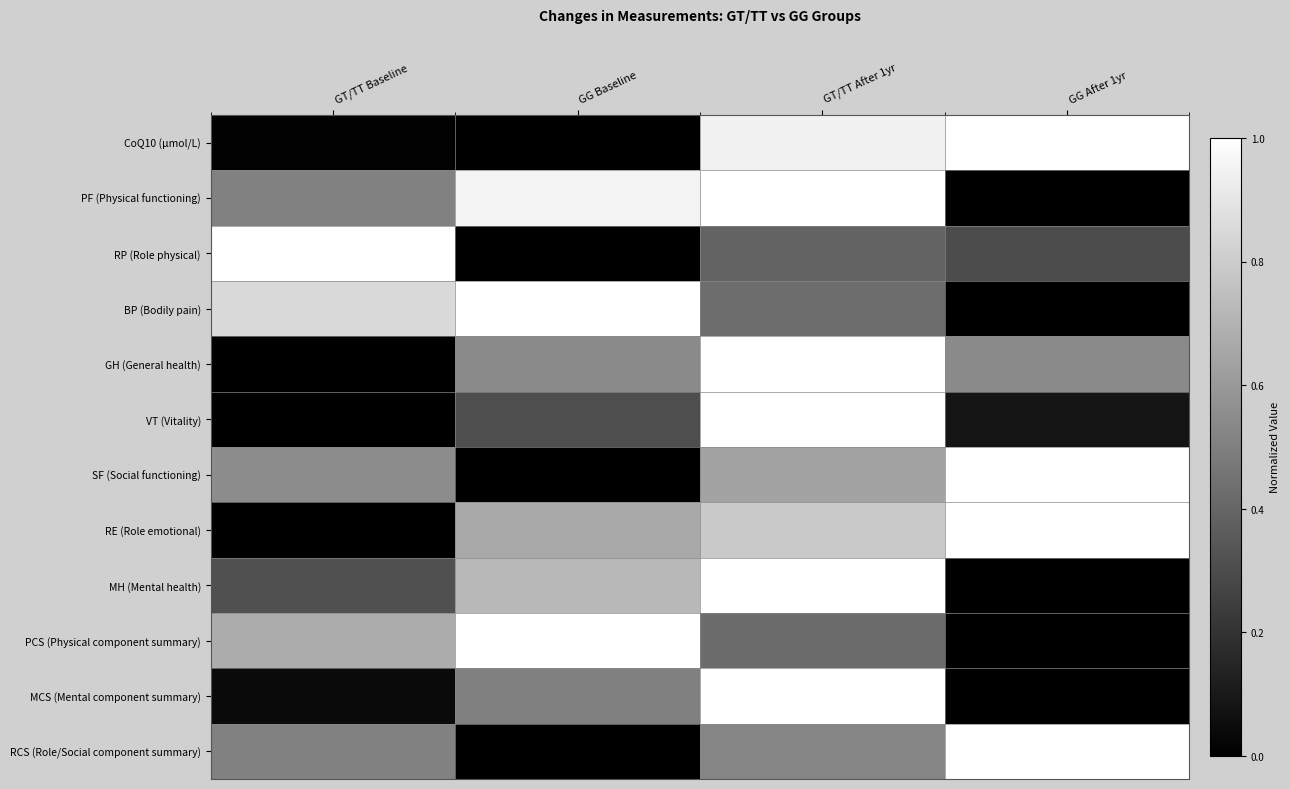

Reading left to right, transcribe all the data shown in this chart.

CoQ10 (µmol/L): GT/TT Baseline=0.0	GG Baseline=0.0	GT/TT After 1yr=0.9	GG After 1yr=1.0
PF (Physical functioning): GT/TT Baseline=0.5	GG Baseline=1.0	GT/TT After 1yr=1.0	GG After 1yr=0.0
RP (Role physical): GT/TT Baseline=1.0	GG Baseline=0.0	GT/TT After 1yr=0.4	GG After 1yr=0.3
BP (Bodily pain): GT/TT Baseline=0.9	GG Baseline=1.0	GT/TT After 1yr=0.4	GG After 1yr=0.0
GH (General health): GT/TT Baseline=0.0	GG Baseline=0.5	GT/TT After 1yr=1.0	GG After 1yr=0.5
VT (Vitality): GT/TT Baseline=0.0	GG Baseline=0.3	GT/TT After 1yr=1.0	GG After 1yr=0.1
SF (Social functioning): GT/TT Baseline=0.6	GG Baseline=0.0	GT/TT After 1yr=0.6	GG After 1yr=1.0
RE (Role emotional): GT/TT Baseline=0.0	GG Baseline=0.7	GT/TT After 1yr=0.8	GG After 1yr=1.0
MH (Mental health): GT/TT Baseline=0.3	GG Baseline=0.7	GT/TT After 1yr=1.0	GG After 1yr=0.0
PCS (Physical component summary): GT/TT Baseline=0.7	GG Baseline=1.0	GT/TT After 1yr=0.4	GG After 1yr=0.0
MCS (Mental component summary): GT/TT Baseline=0.0	GG Baseline=0.5	GT/TT After 1yr=1.0	GG After 1yr=0.0
RCS (Role/Social component summary): GT/TT Baseline=0.5	GG Baseline=0.0	GT/TT After 1yr=0.5	GG After 1yr=1.0